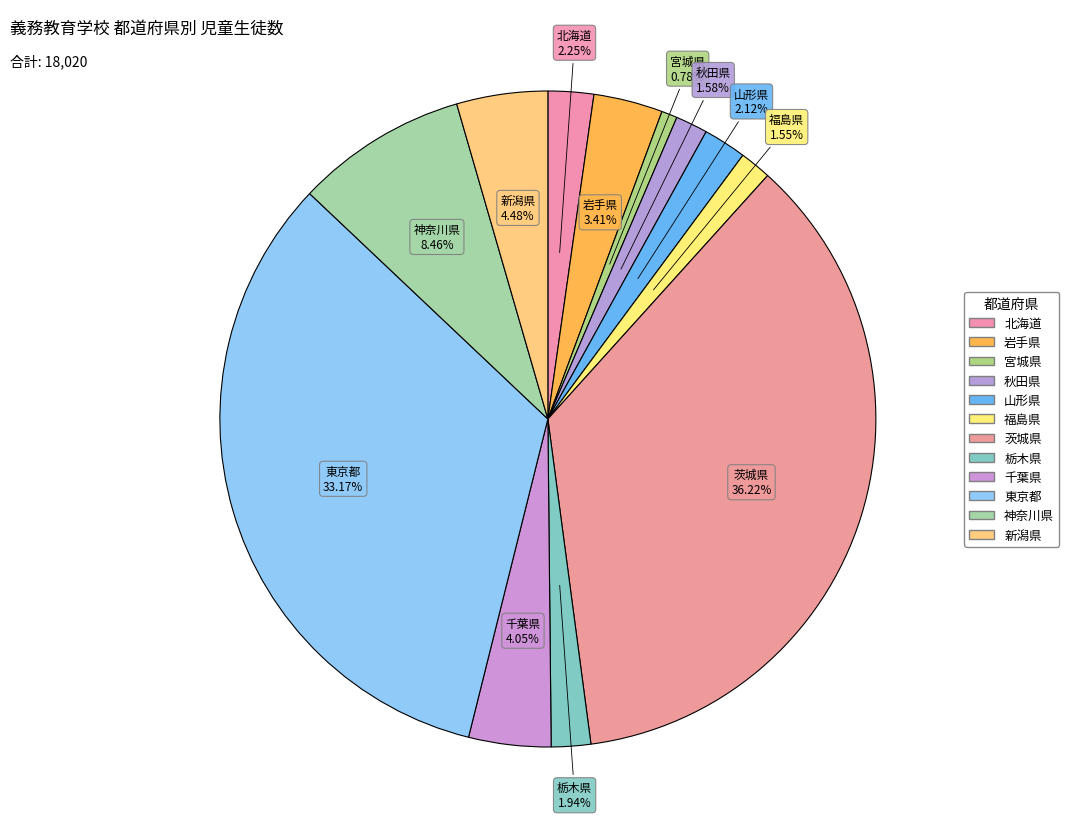

Is the sum of 宮城県 and 栃木県 greater than half?

No